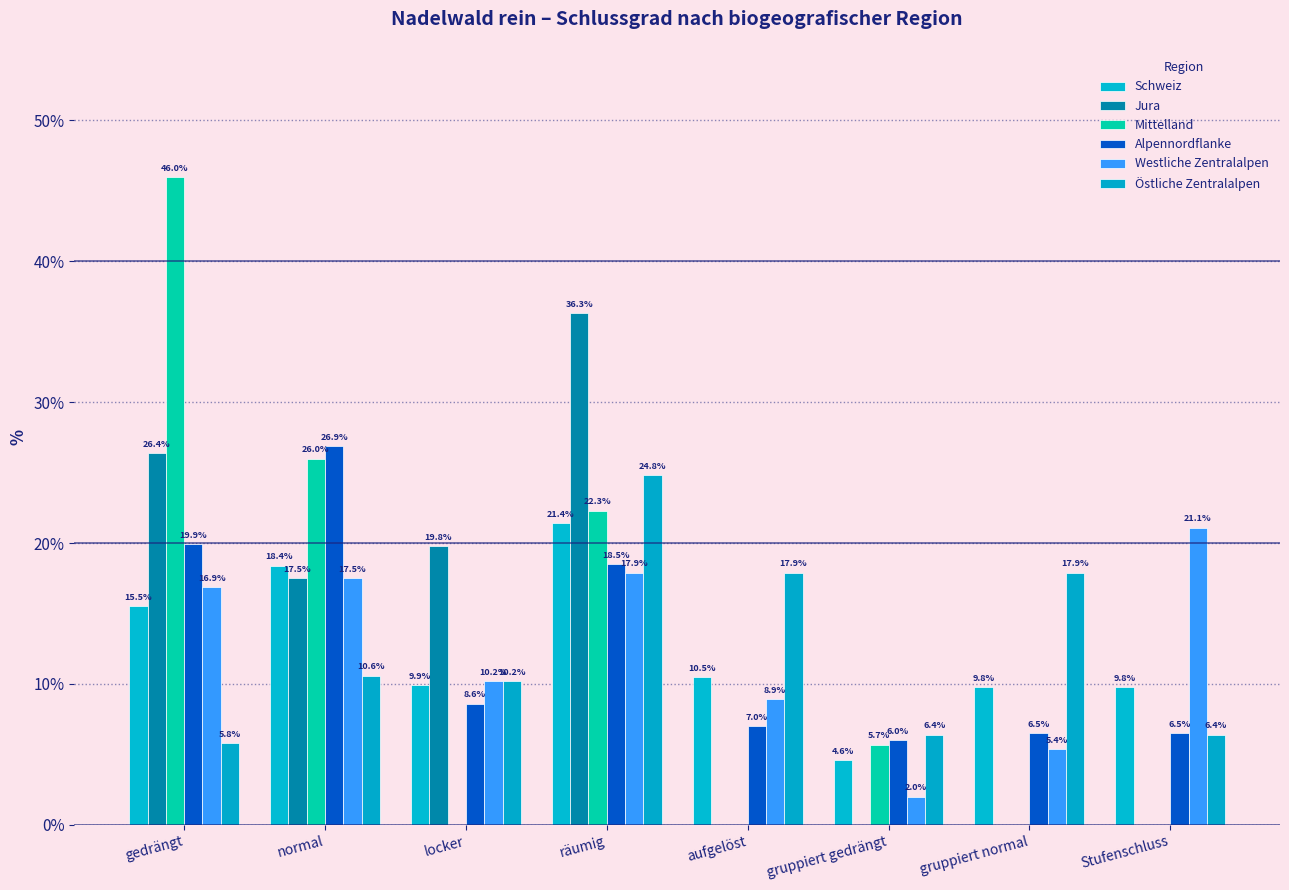

Count the number of data series in this chart.

6